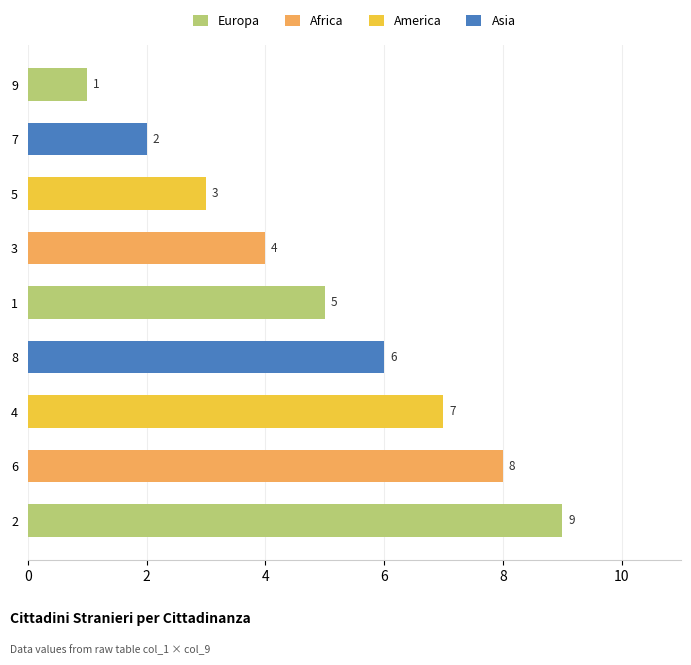

What is the greatest value displayed?

9